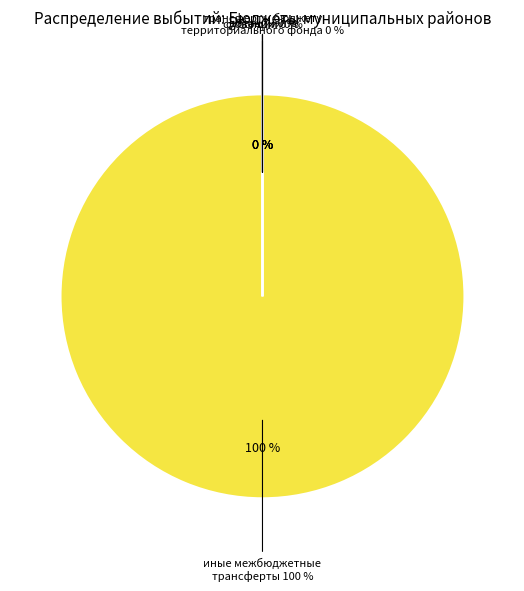

To the nearest percent, what is the combined percentage of субвенции and иные межбюджетные трансферты?

100%